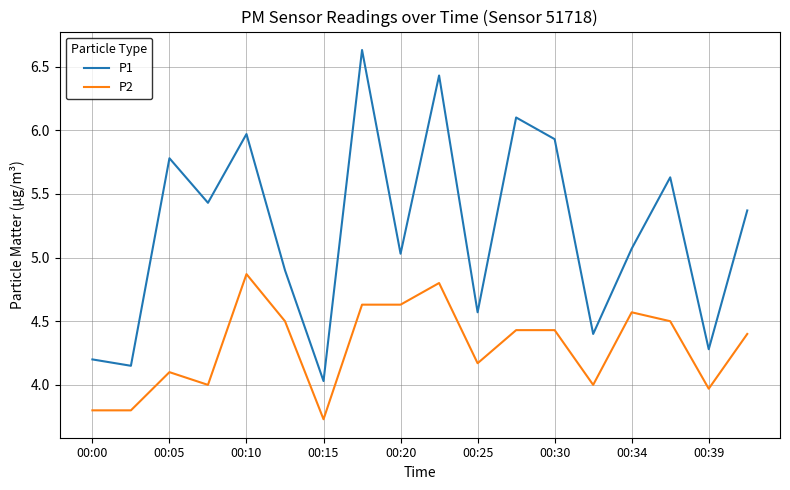

Which series has the largest total across all categories?

P1